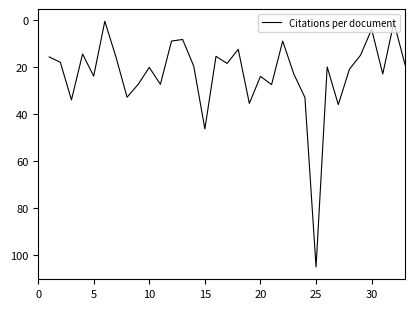

What is the greatest value displayed?

105.0